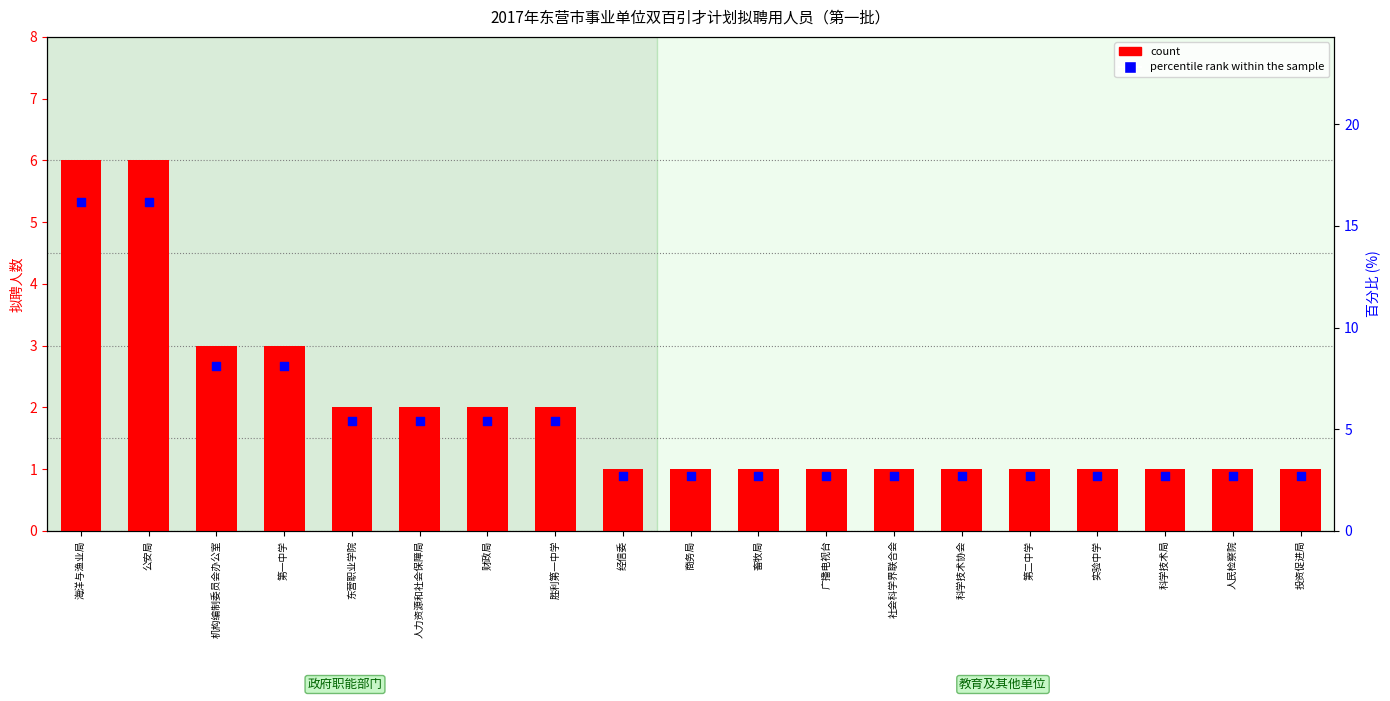

What are all the series names shown in the legend?

count, percentile rank within the sample